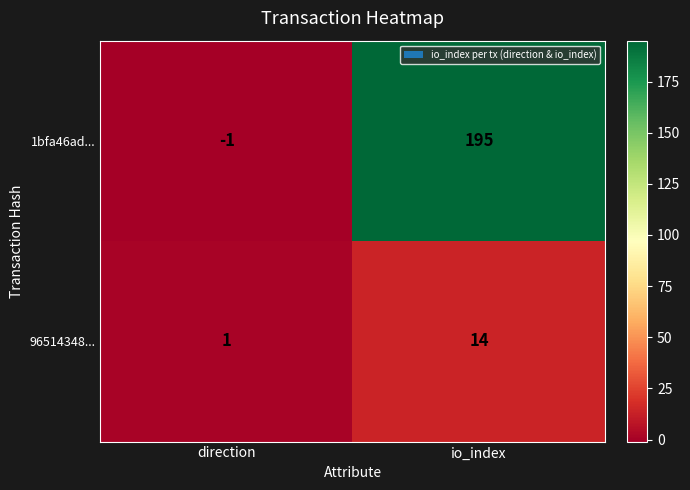

At direction, list the series in order from largest to smallest.

96514348..., 1bfa46ad...